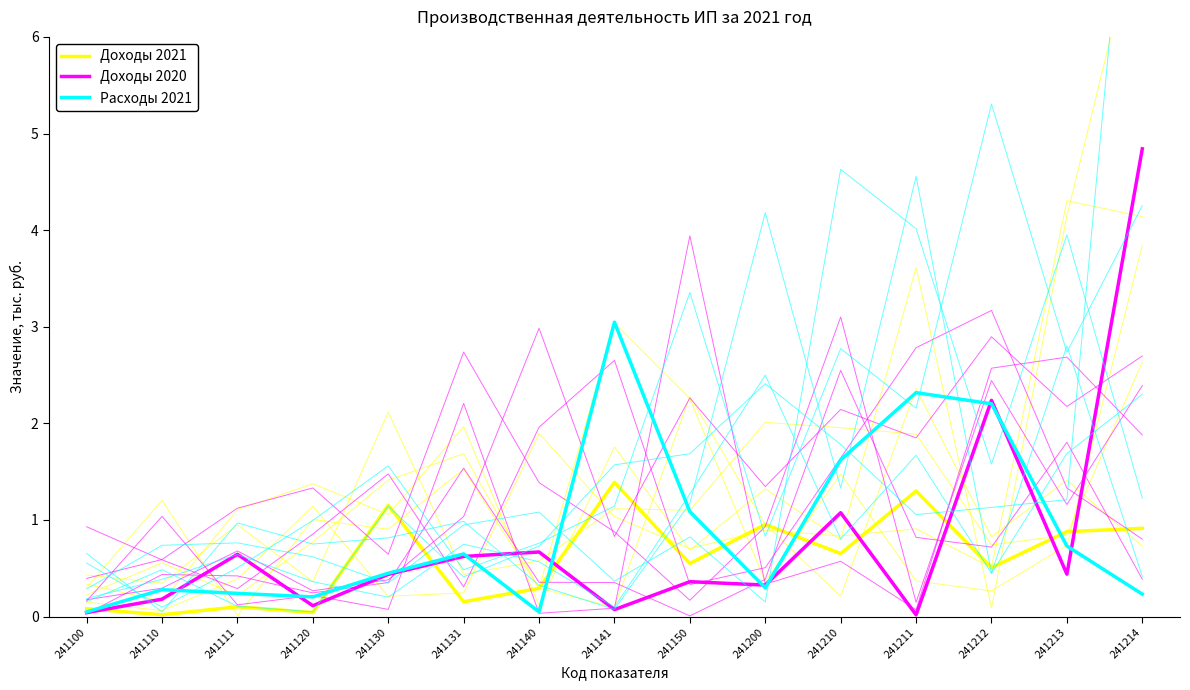

List the series in order of their peak value, highest first.

Доходы 2020, Расходы 2021, Доходы 2021